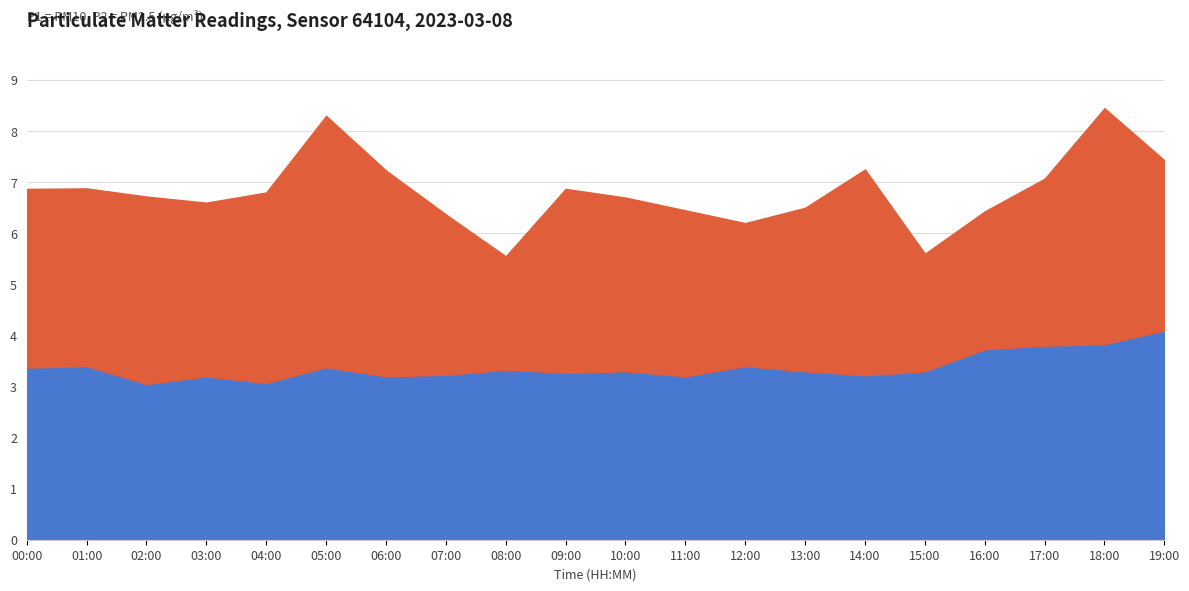

True or false: P2 and P1 cross at least once.

False